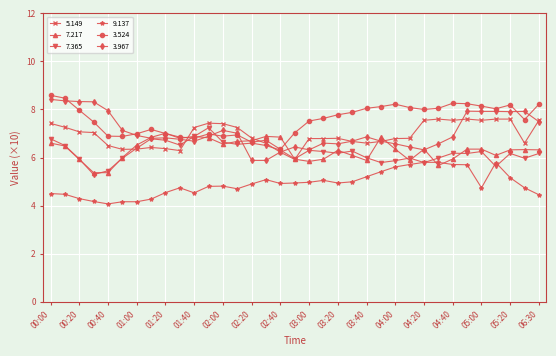

What is the value of the 3.524 point at the 22nd from the left?

7.9